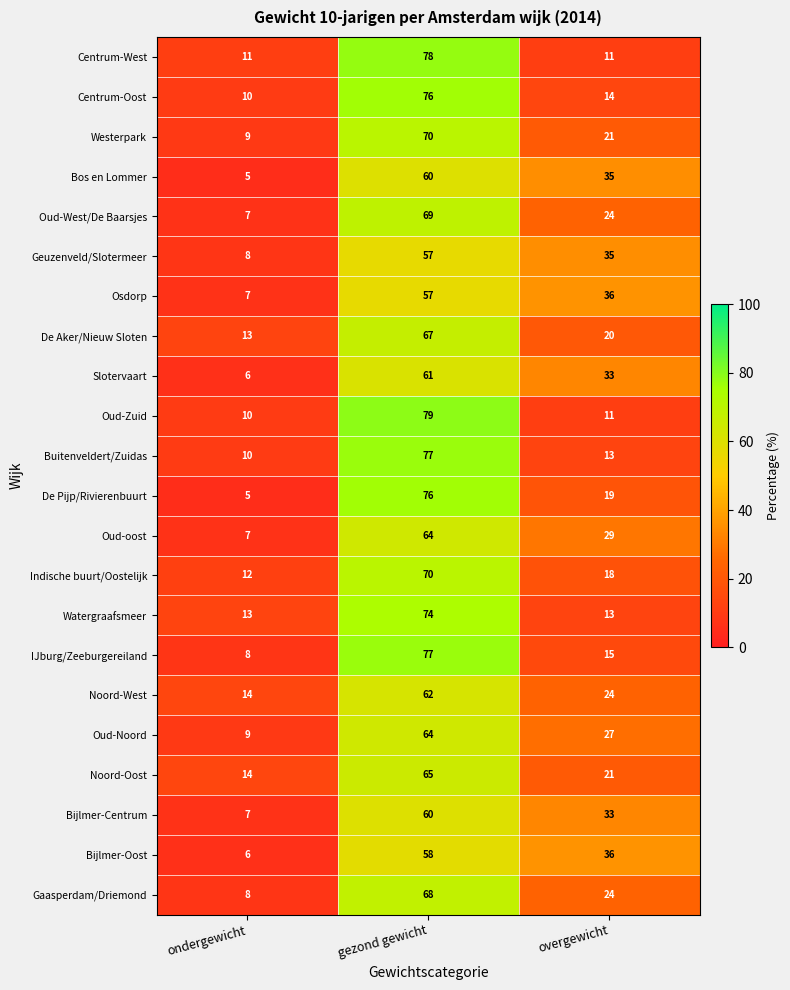

Count the Indische buurt/Oostelijk values in the range 12 to 70.

3